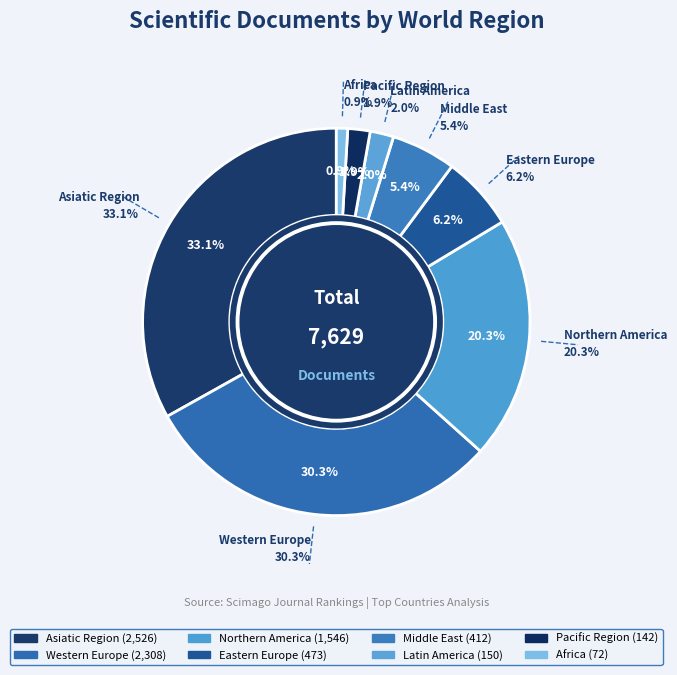

Combined, do Asiatic Region and Middle East account for over 50%?

No